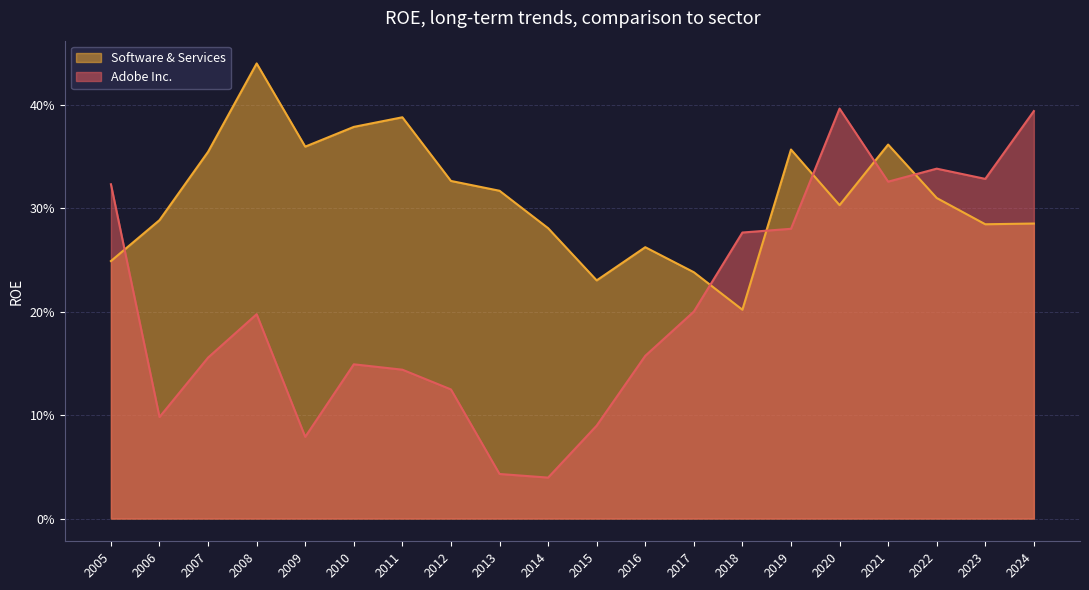

True or false: Software & Services and Adobe Inc. cross at least once.

True